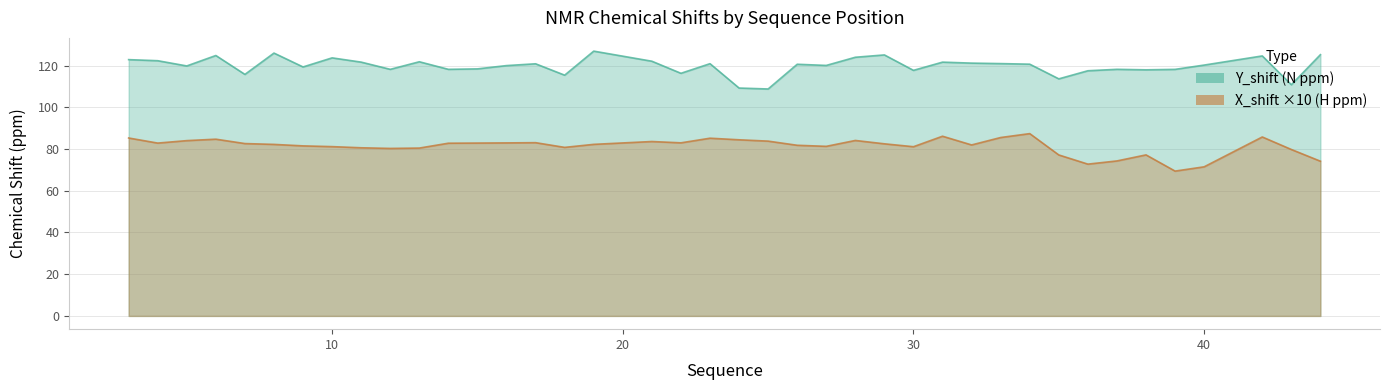

Reading right to left, transcribe all the data shown in this chart.

Y_shift: 125.3	110.8	124.7	120.3	118.2	118.0	118.2	117.5	113.7	120.7	121.0	121.2	121.7	117.7	125.1	124.0	120.1	120.7	108.8	109.3	120.9	116.3	122.1	127.0	115.4	120.9	120.0	118.4	118.2	121.9	118.2	121.7	123.7	119.4	126.0	115.8	124.9	119.9	122.4	122.9
X_shift: 74.2	79.8	85.8	71.5	69.4	77.2	74.3	72.8	77.2	87.4	85.5	82.0	86.2	81.1	82.5	84.1	81.3	81.8	83.8	84.5	85.2	83.0	83.6	82.3	80.8	83.1	83.0	82.9	82.8	80.5	80.3	80.6	81.2	81.5	82.2	82.6	84.7	84.0	82.9	85.3